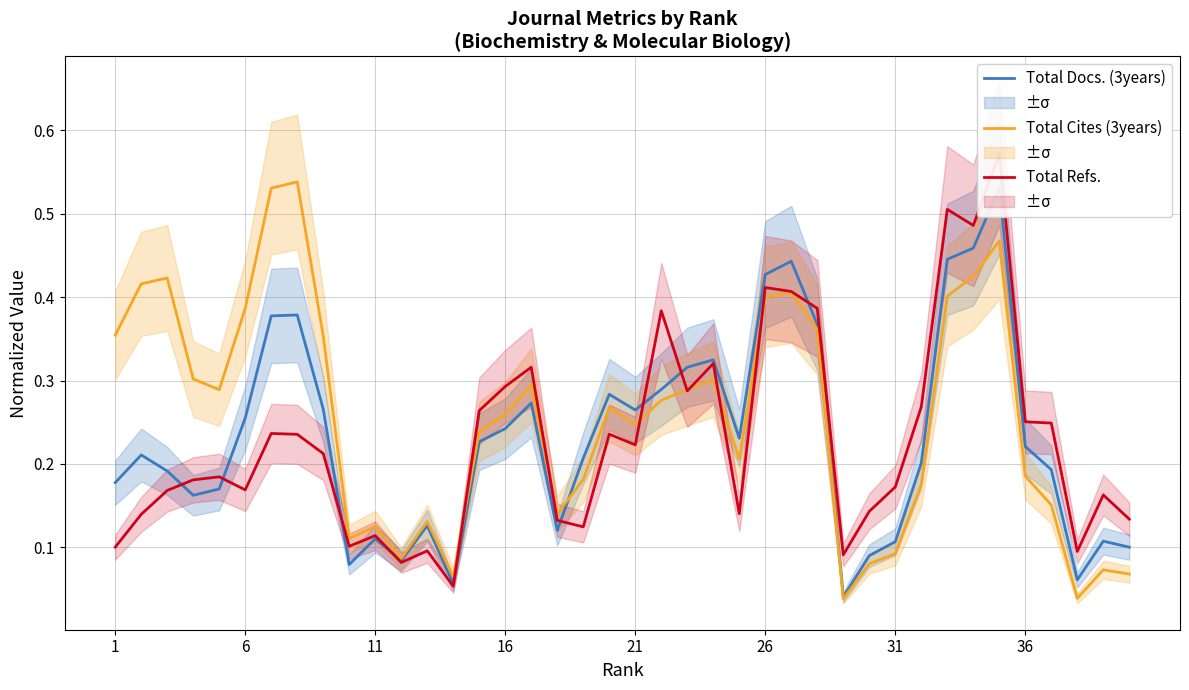

What are all the series names shown in the legend?

Total Docs. (3years), Total Cites (3years), Total Refs.